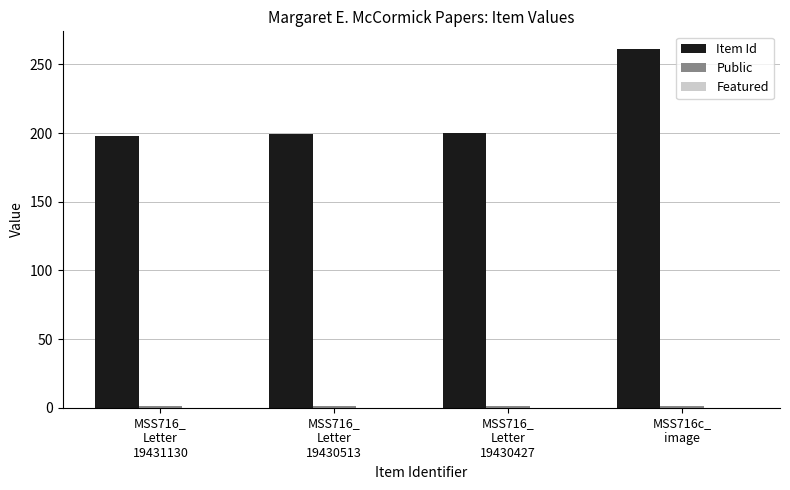

Which series has the widest spread of values?

Item Id